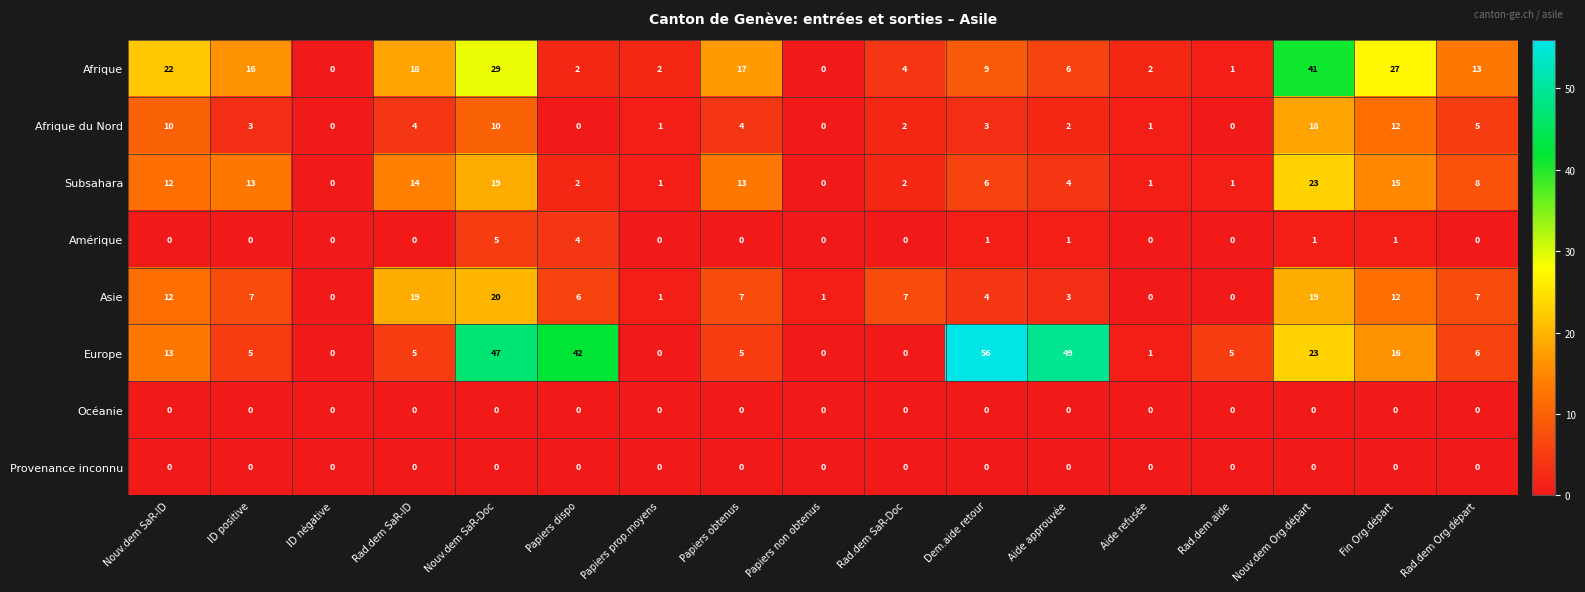

The value of Afrique du Nord at Nouv.dem SaR-Doc is 6. True or false?

False